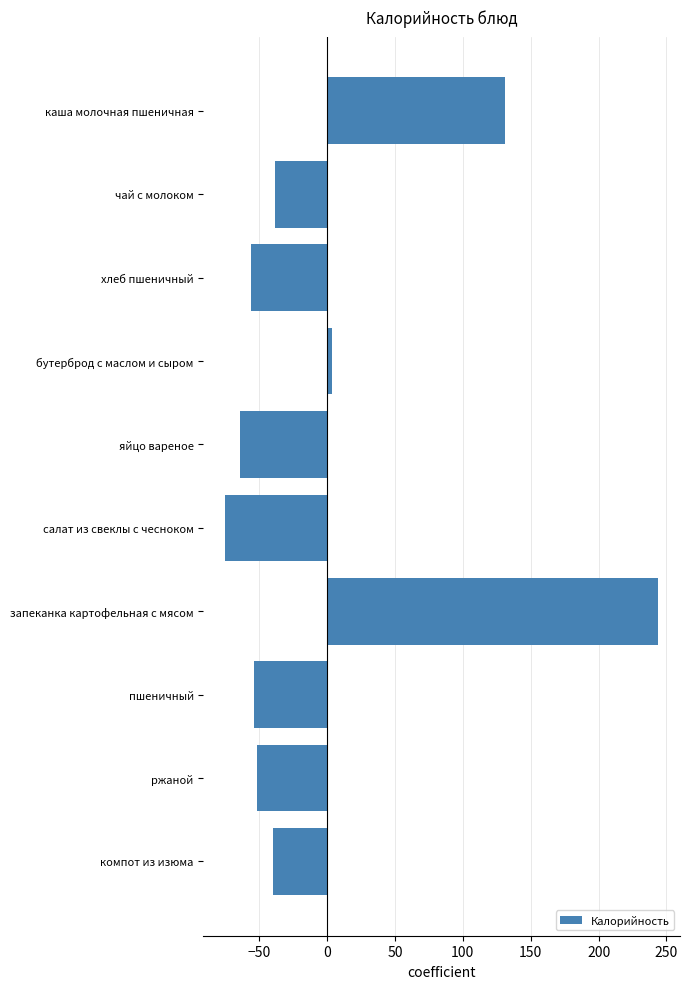

Which category has the lowest value across all series?

салат из свеклы с чесноком